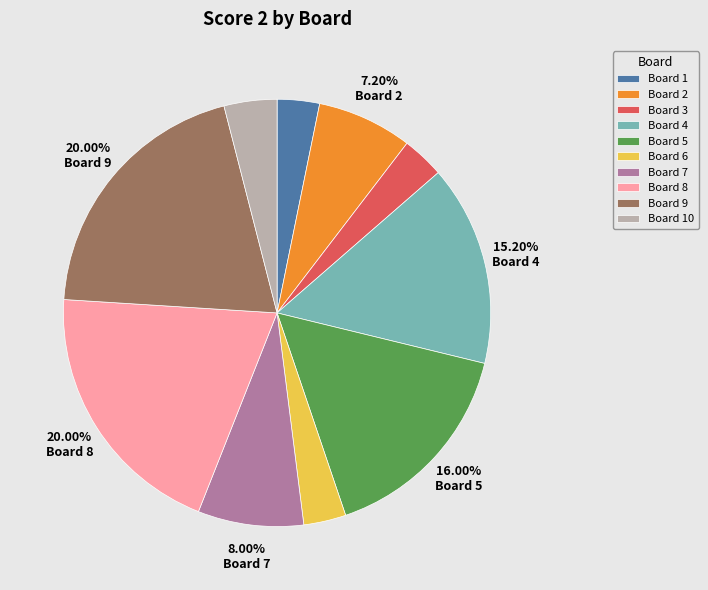

To the nearest percent, what is the average slice percentage?

10%